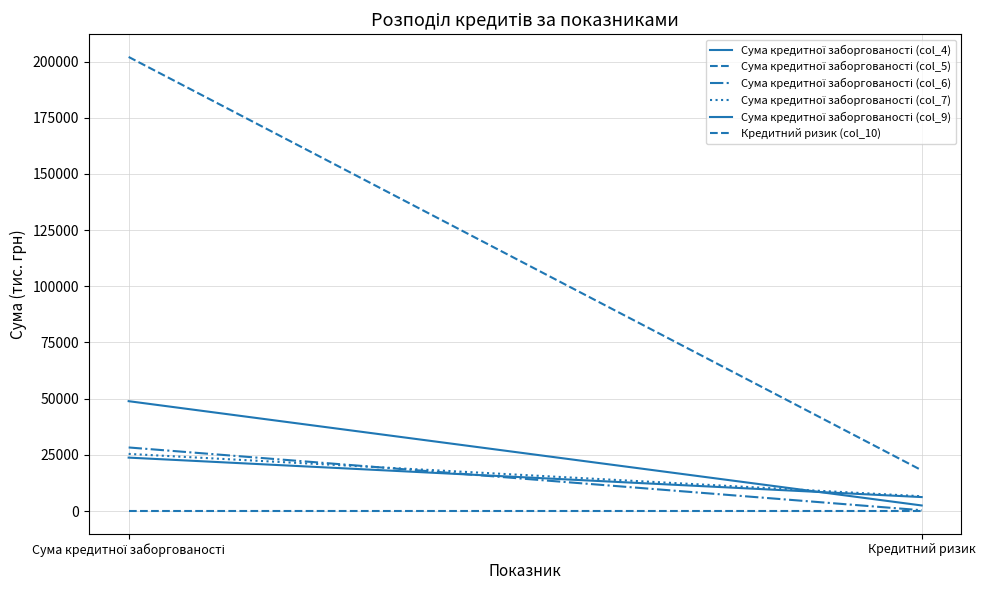

True or false: Сума кредитної заборгованості (col_9) has a value of 9728.0 at Кредитний ризик.

False